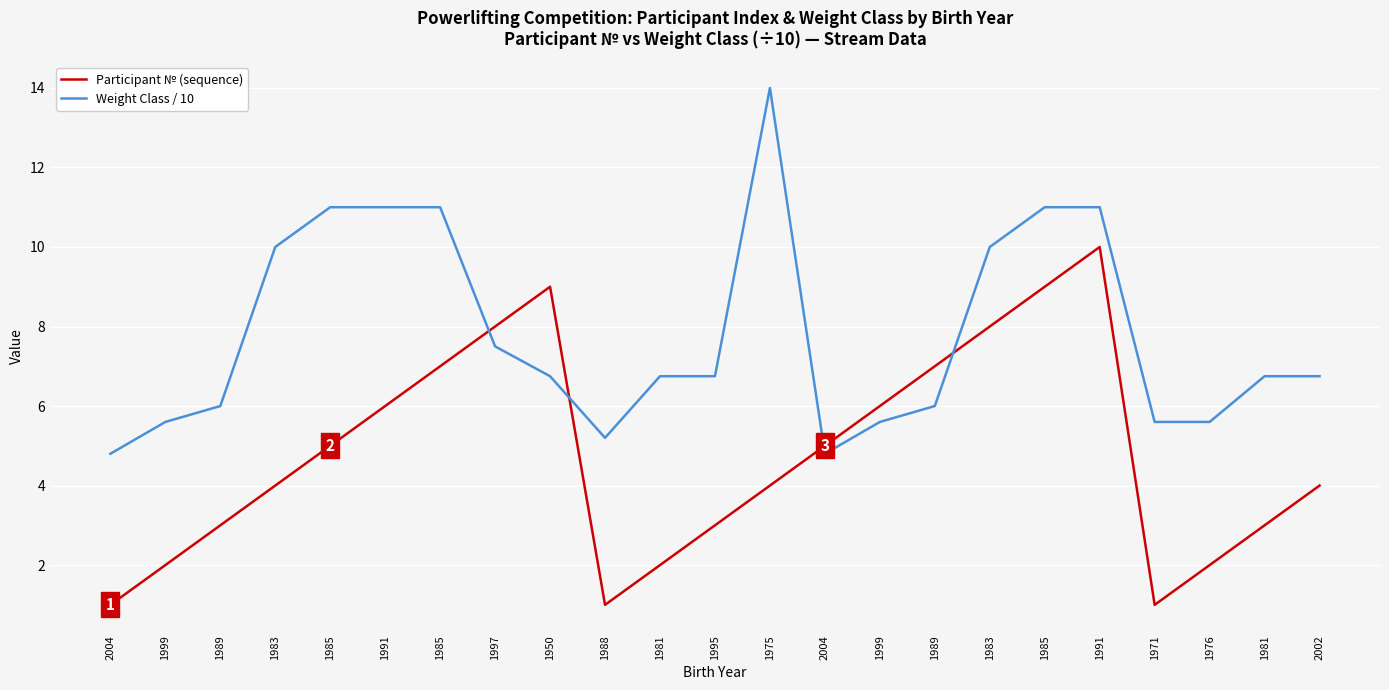

What are all the series names shown in the legend?

Participant № (sequence), Weight Class / 10